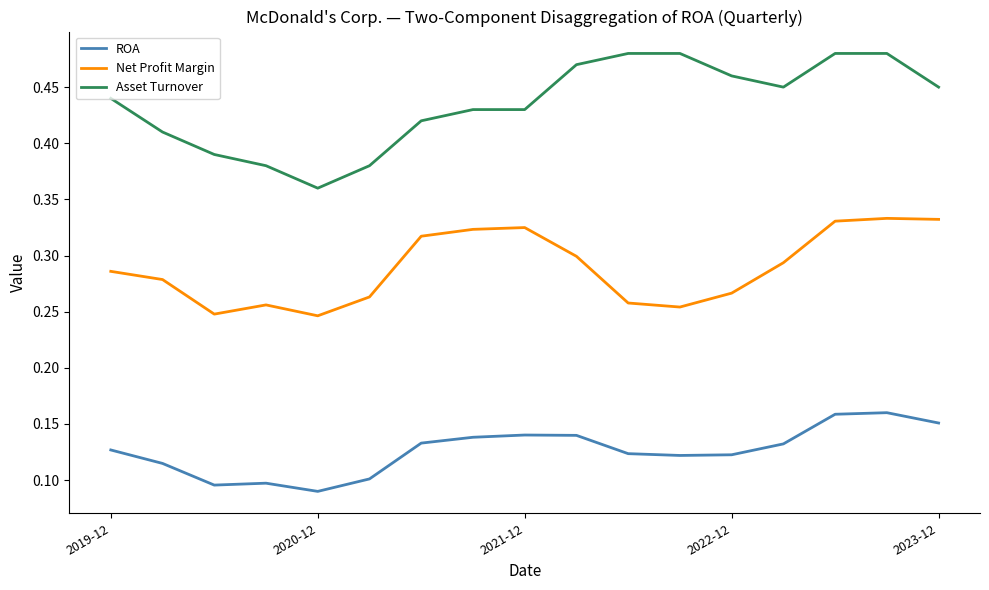

Which series has the largest total across all categories?

Asset Turnover